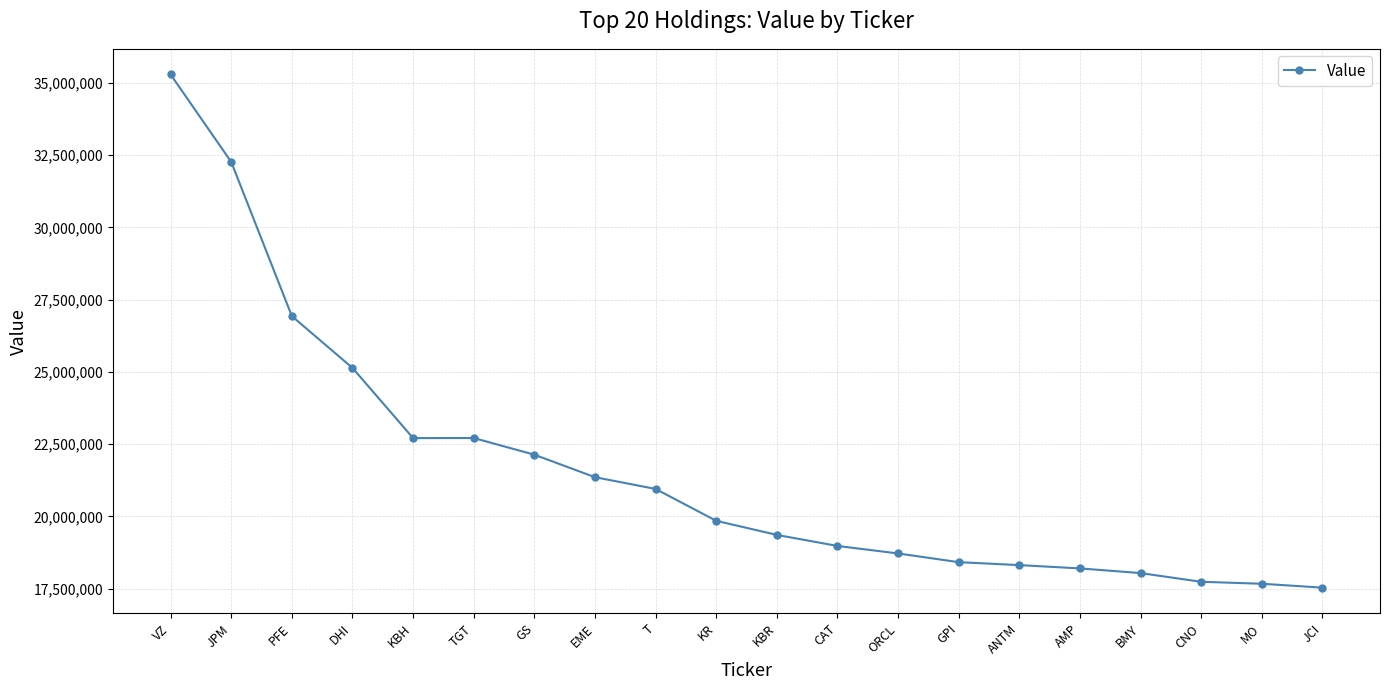

What is the approximate value at TGT, to the nearest 50?

22712000